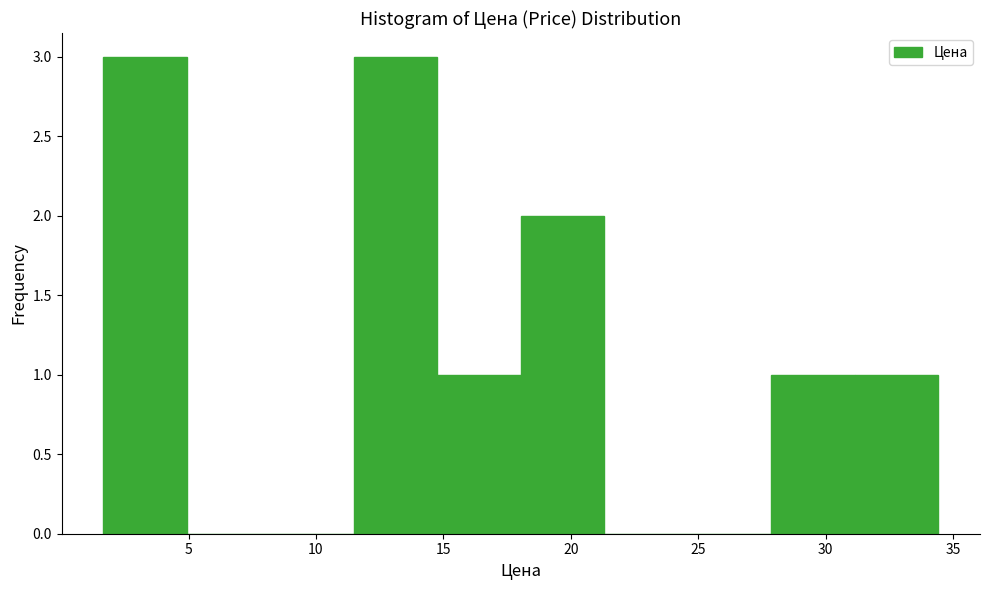

What is the height of the bar covering 28.0 to 31.0 on the x-axis? Neither the bar edges nor the heights are printed on the chart, so give them approximately, as read against the axes.

1